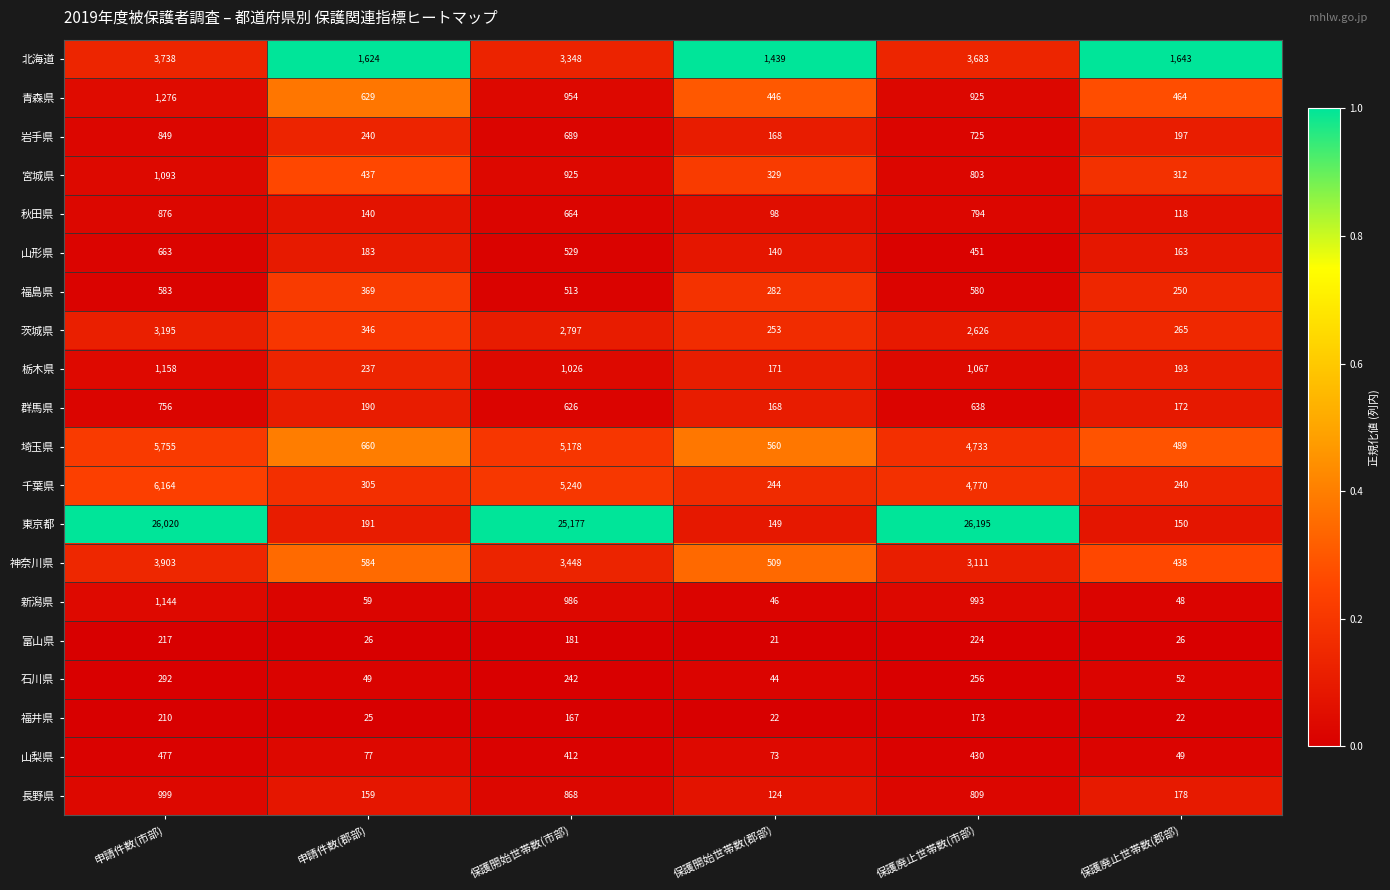

At 保護廃止世帯数(市部), list the series in order from smallest to largest.

福井県, 富山県, 石川県, 山梨県, 山形県, 福島県, 群馬県, 岩手県, 秋田県, 宮城県, 長野県, 青森県, 新潟県, 栃木県, 茨城県, 神奈川県, 北海道, 埼玉県, 千葉県, 東京都